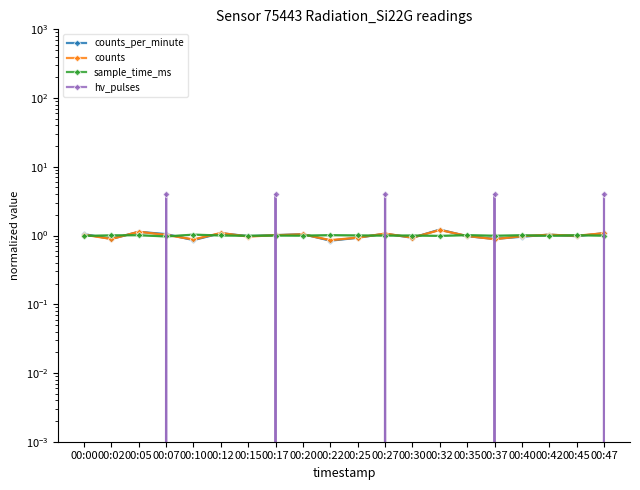

What is the sum of the counts values at 00:40 and 00:27?

2.0